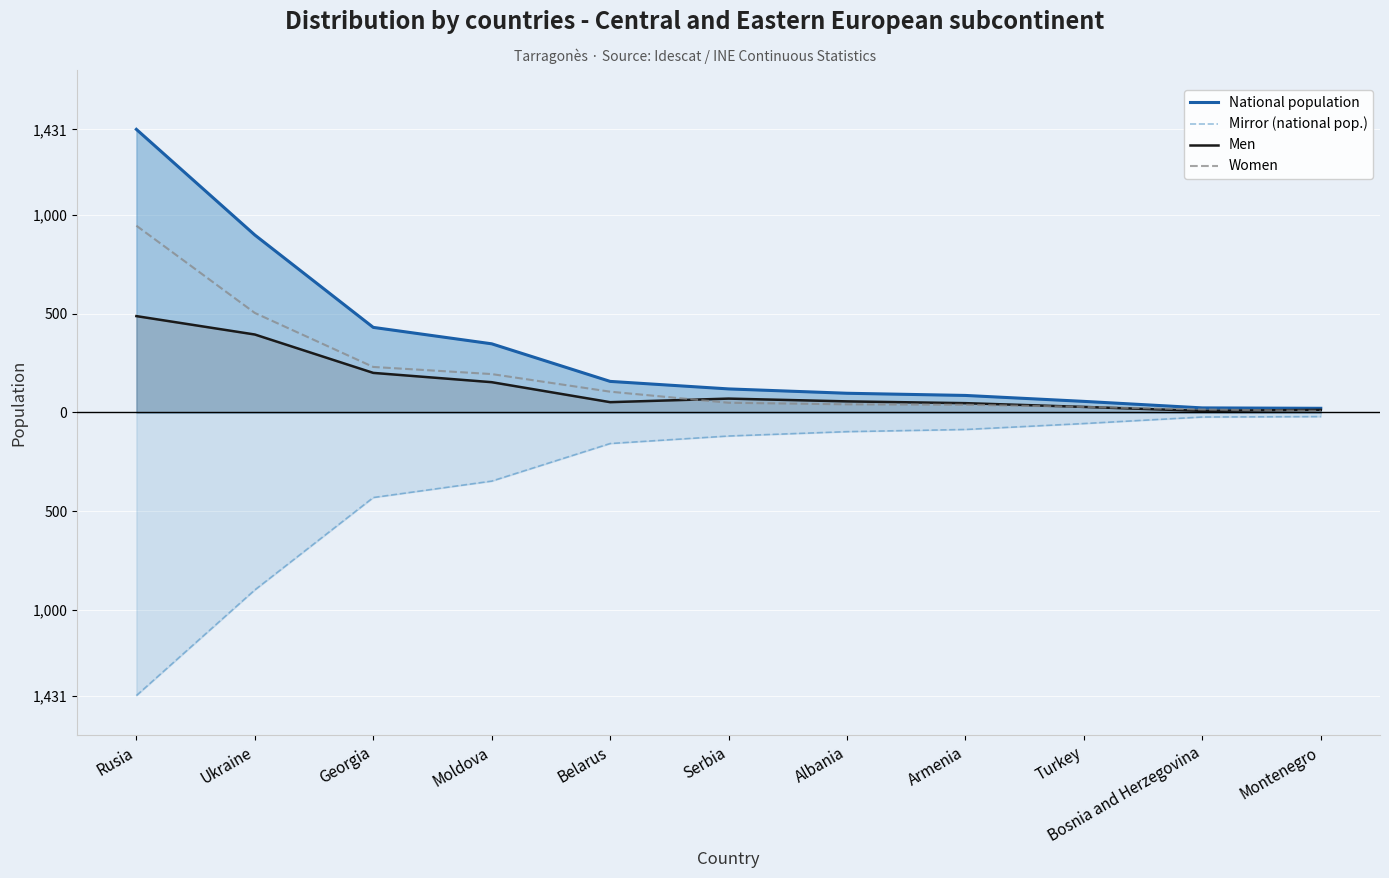

Between Georgia and Bosnia and Herzegovina, which series saw the biggest shift?

National population